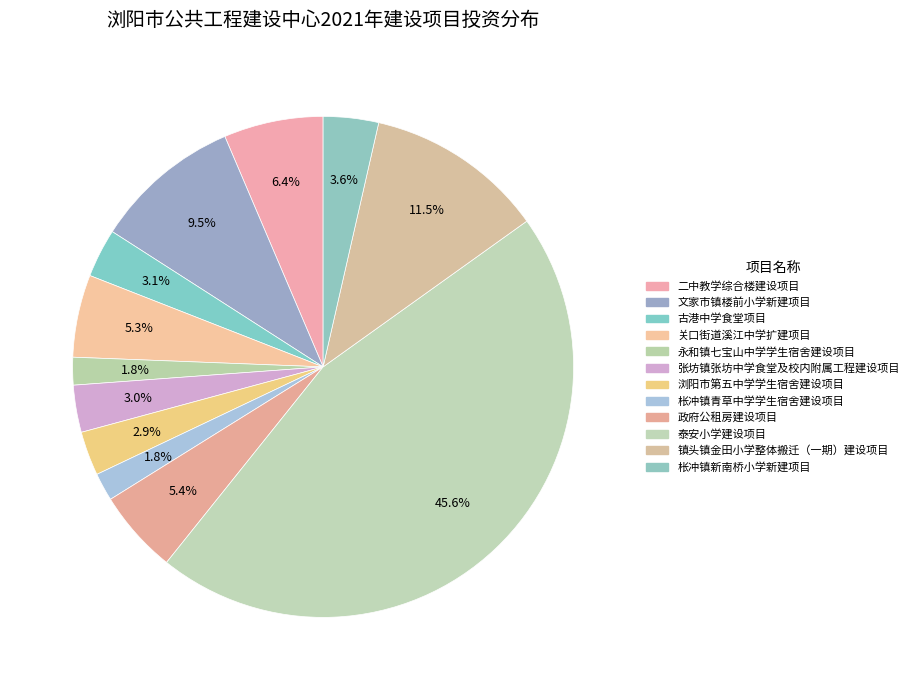

Count the number of slices in the pie.

12